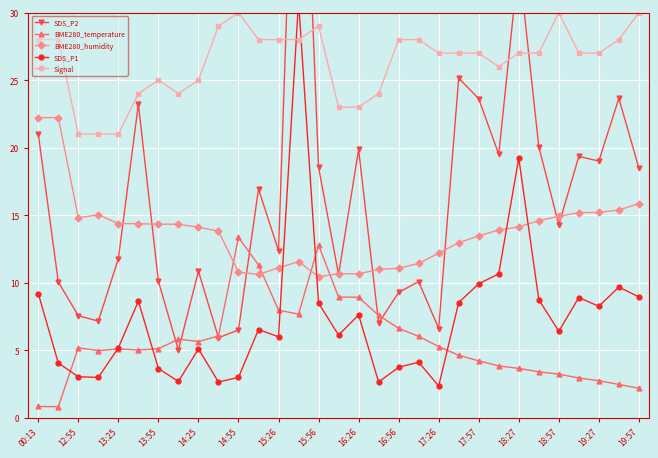

What is the maximum value for BME280_humidity?

22.2